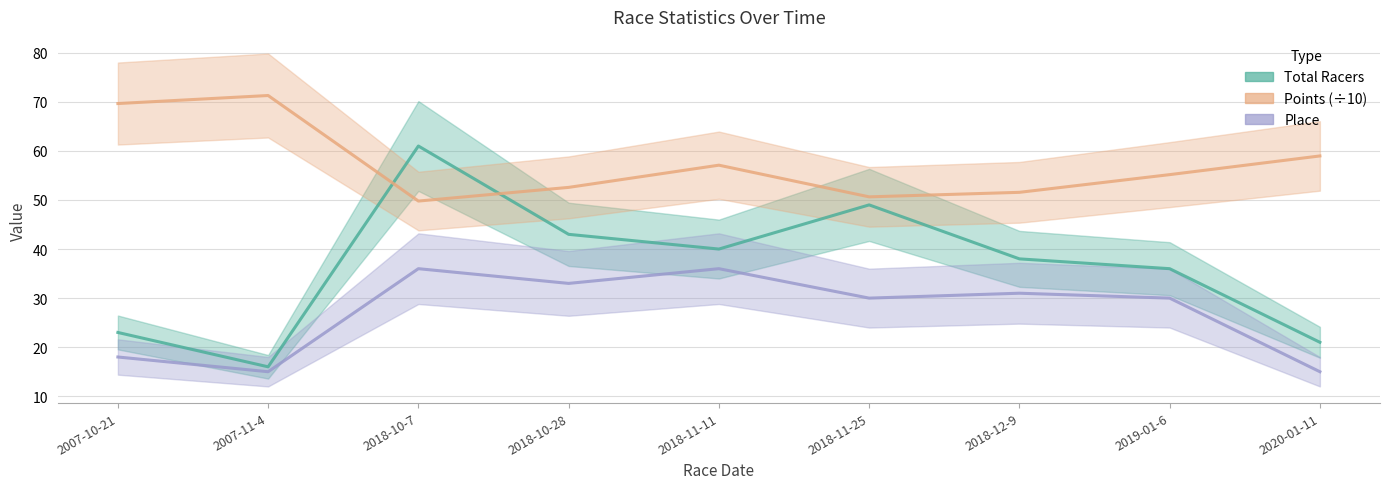

True or false: Total Racers and Place intersect in this chart.

False